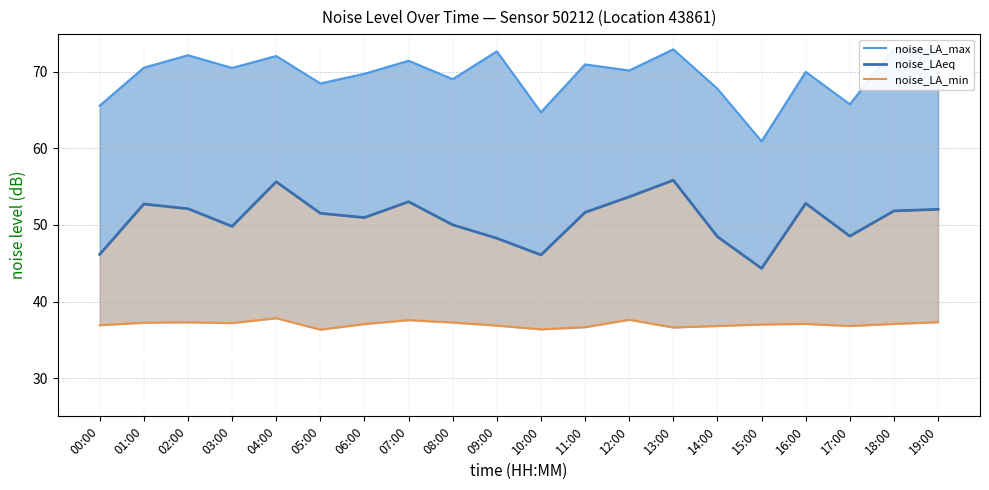

True or false: noise_LAeq and noise_LA_max intersect in this chart.

False